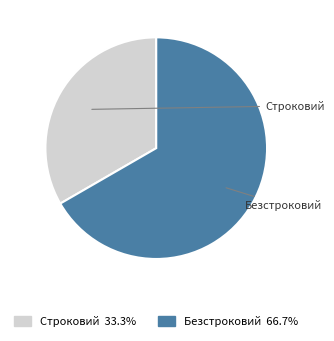

Count the number of slices in the pie.

2